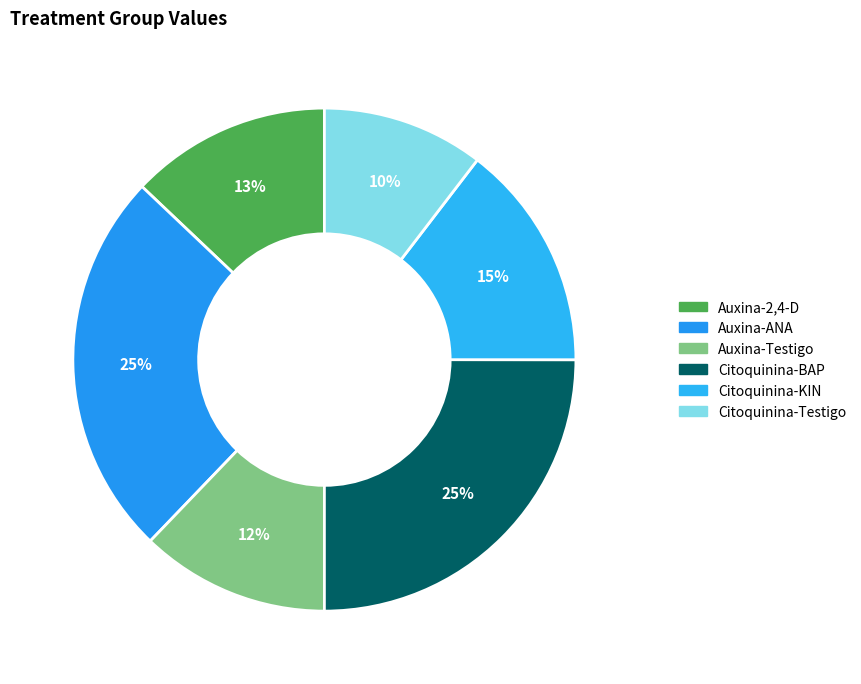

To the nearest percent, what portion does Citoquinina-Testigo represent?

10%